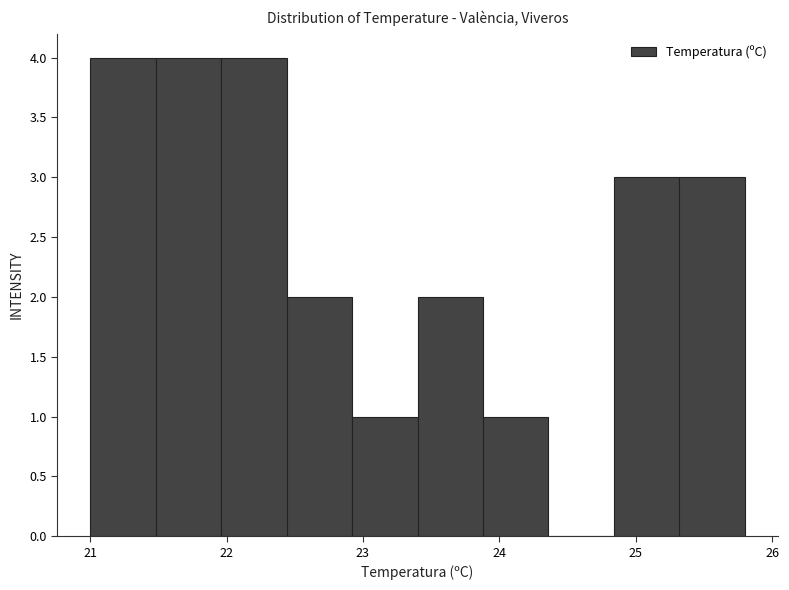

Reading left to right, list every bar in this chart as the range it spans on the x-axis followed by its height. Neither the bar edges nor the heights are printed on the chart, so give them approximately, as read against the axes.

21.00 to 21.48: 4
21.48 to 21.96: 4
21.96 to 22.44: 4
22.44 to 22.92: 2
22.92 to 23.40: 1
23.40 to 23.88: 2
23.88 to 24.36: 1
24.36 to 24.84: 0
24.84 to 25.32: 3
25.32 to 25.80: 3